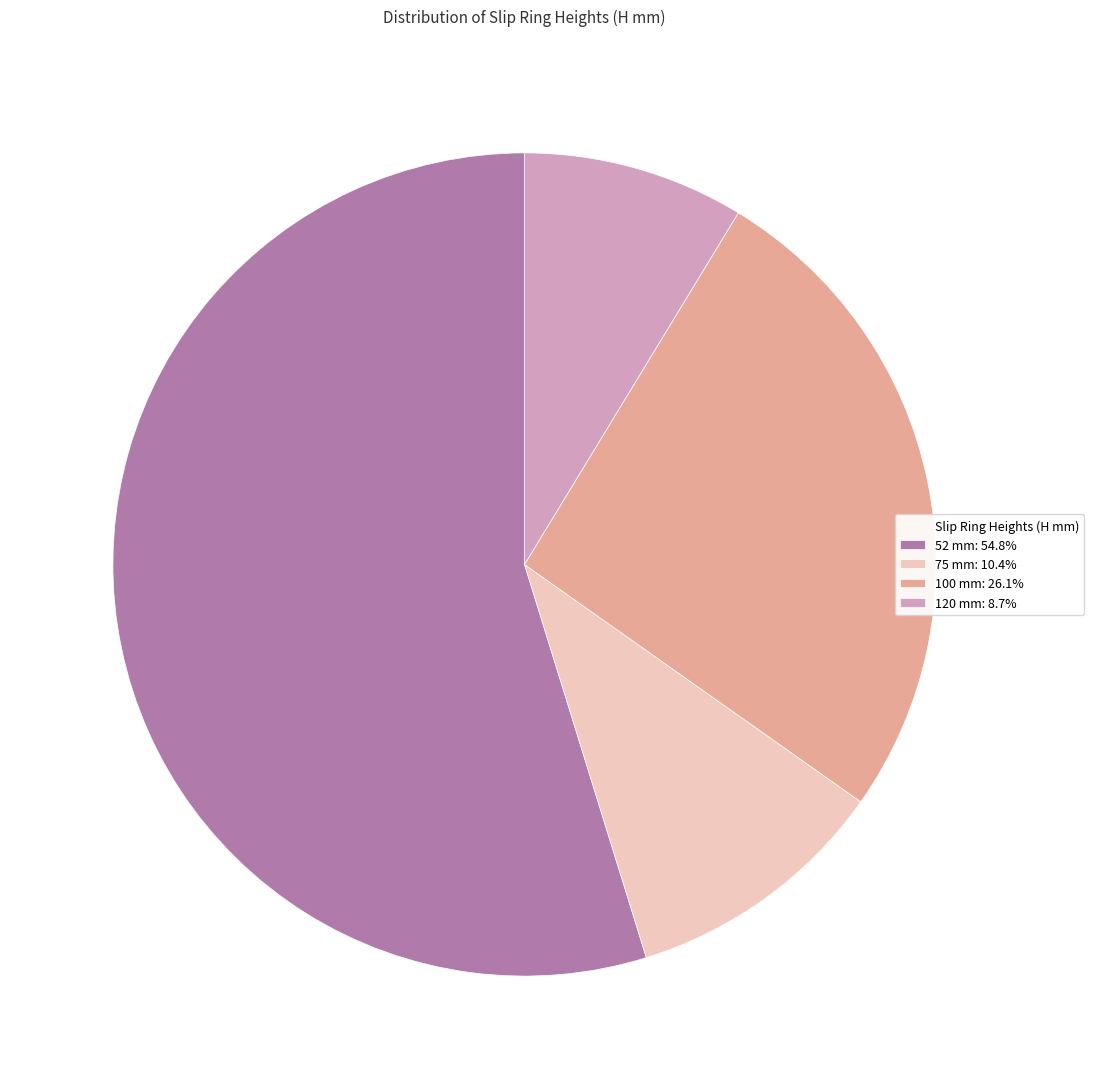

Does any single category account for the majority?

Yes